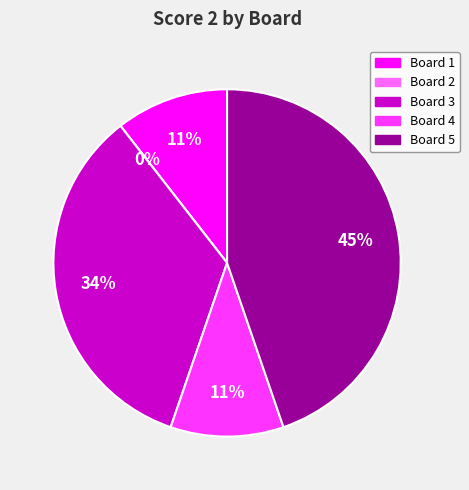

Rank the categories by value from highest to lowest.

Board 5, Board 3, Board 1, Board 4, Board 2